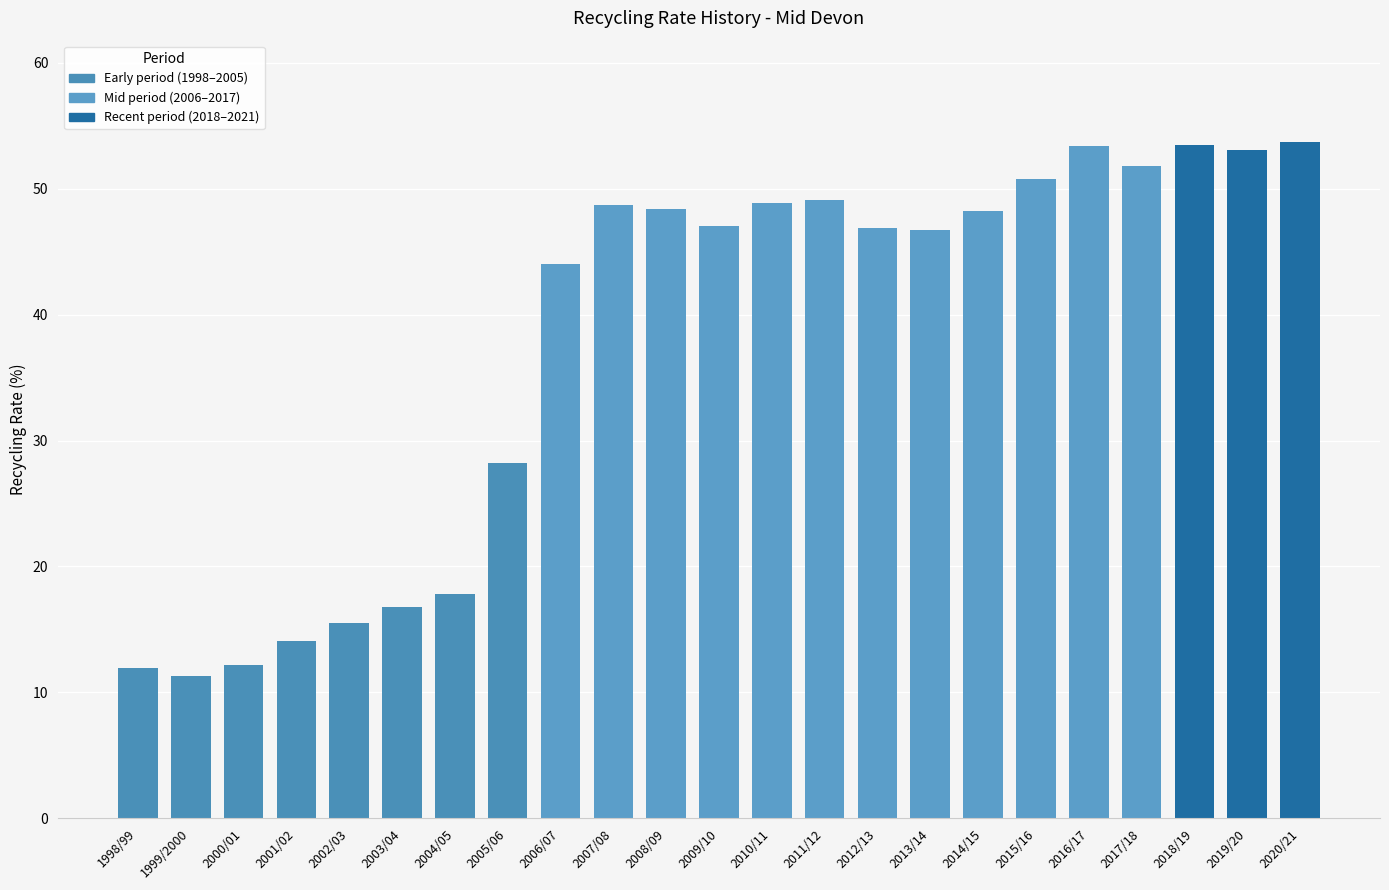

What is the smallest value displayed?

11.3